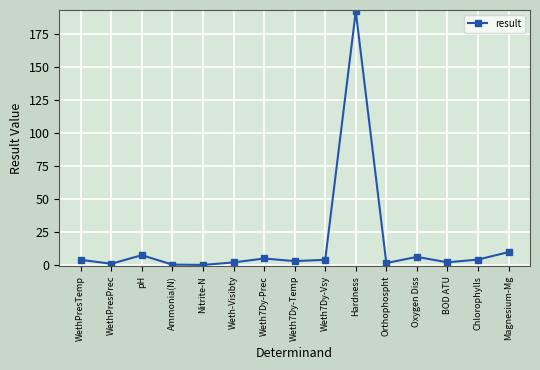

How many categories are shown in the chart?

15